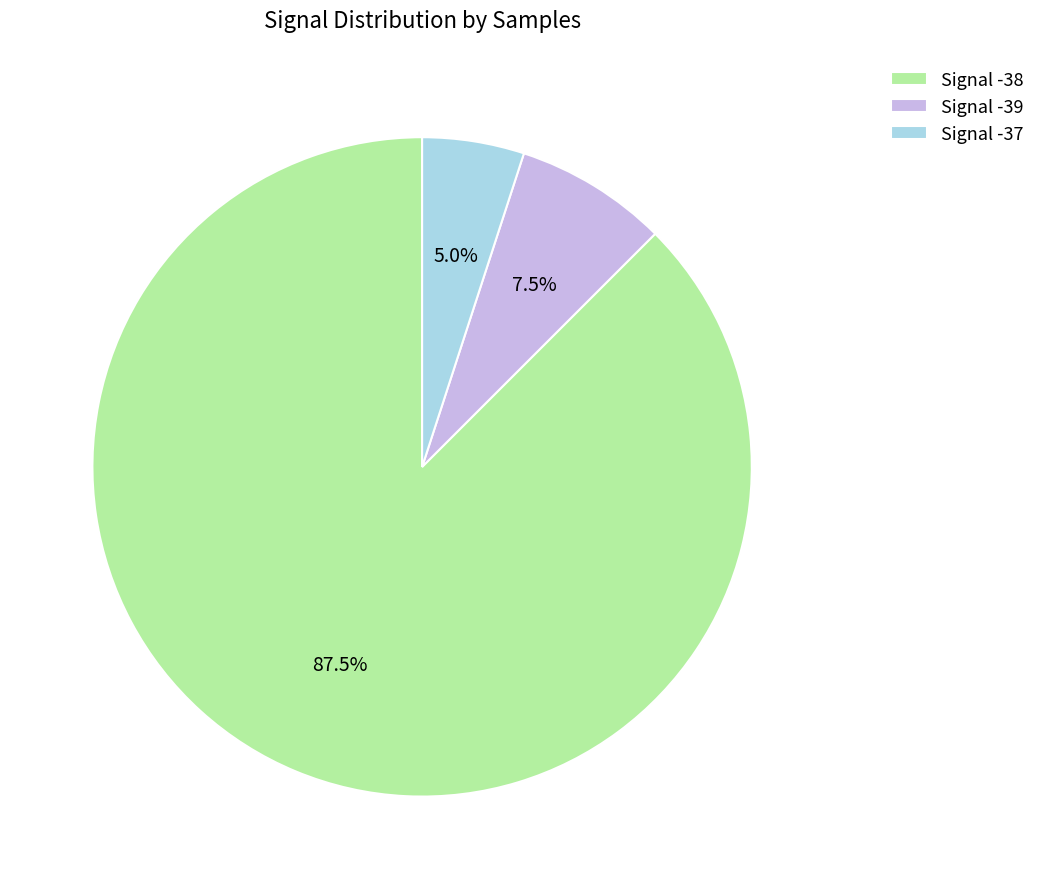

Count the number of slices in the pie.

3